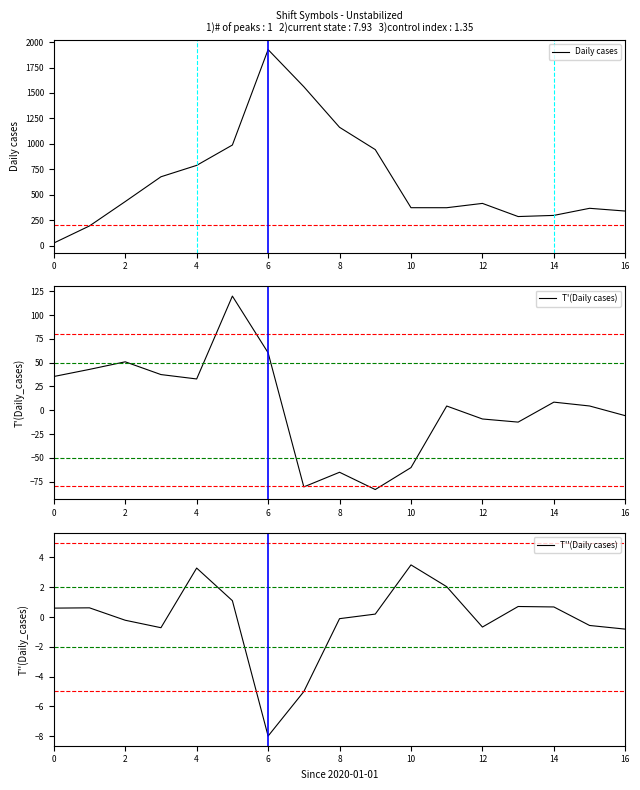

How many interior local peaks does the T'(Daily cases) series have?

5